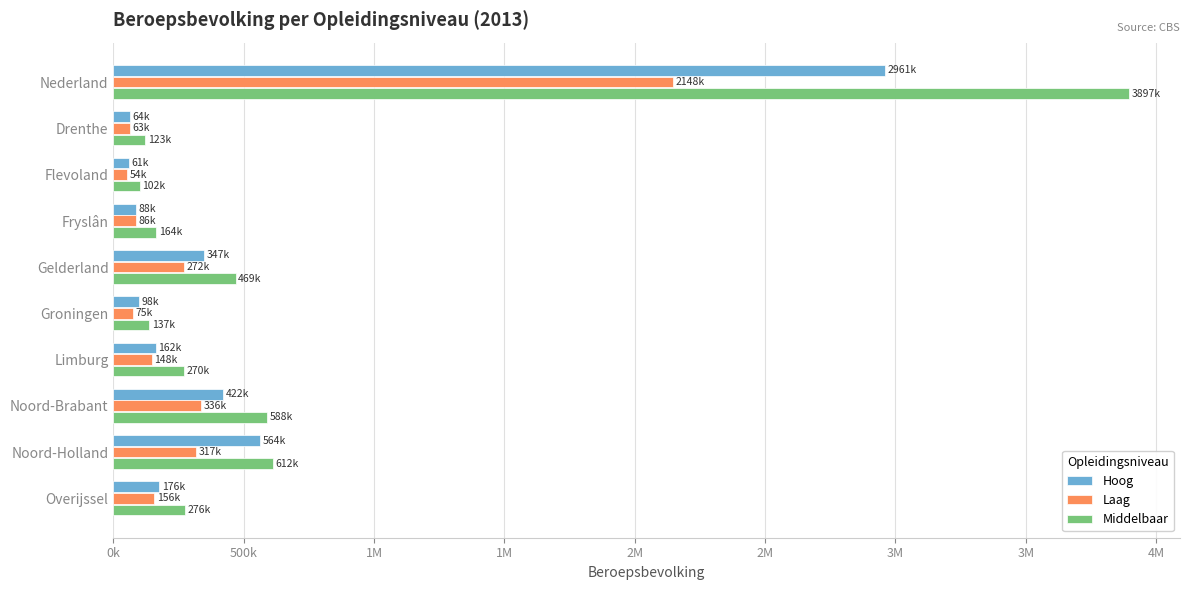

Rank the series by their average value, from highest to lowest.

Middelbaar, Hoog, Laag